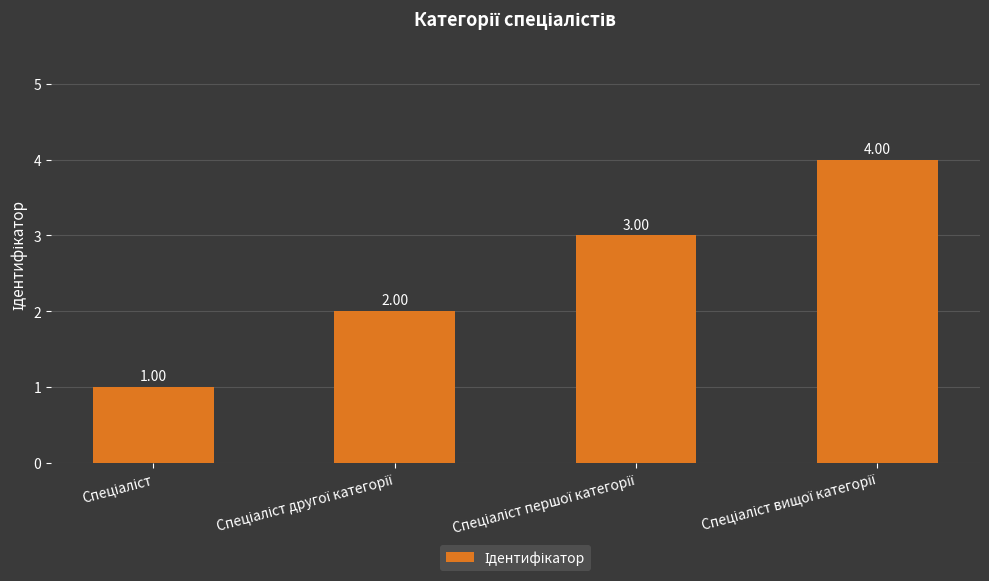

What is the sum of all values?

10